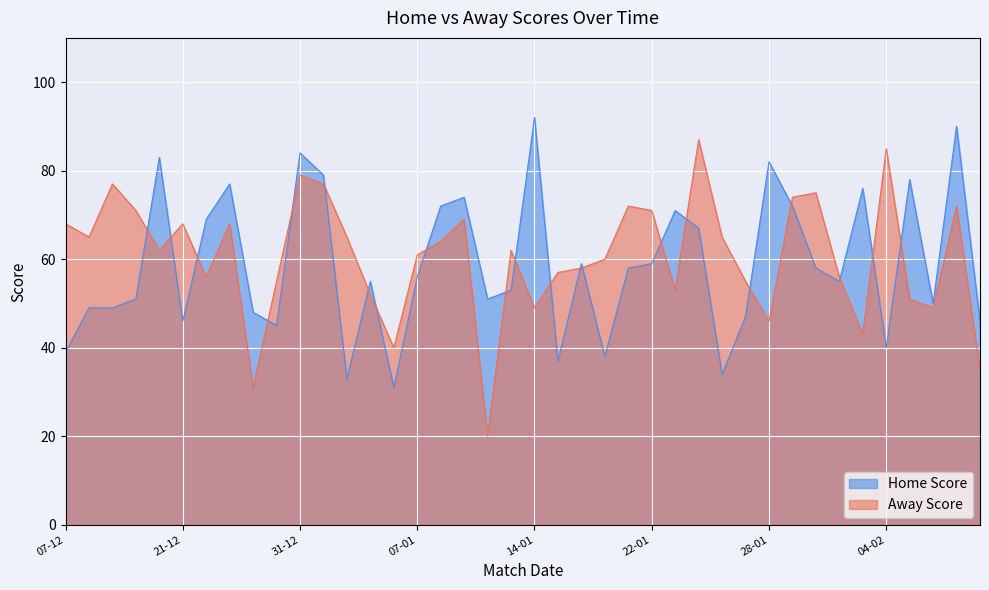

What is the value of the Away Score point at the 5th from the left?

62